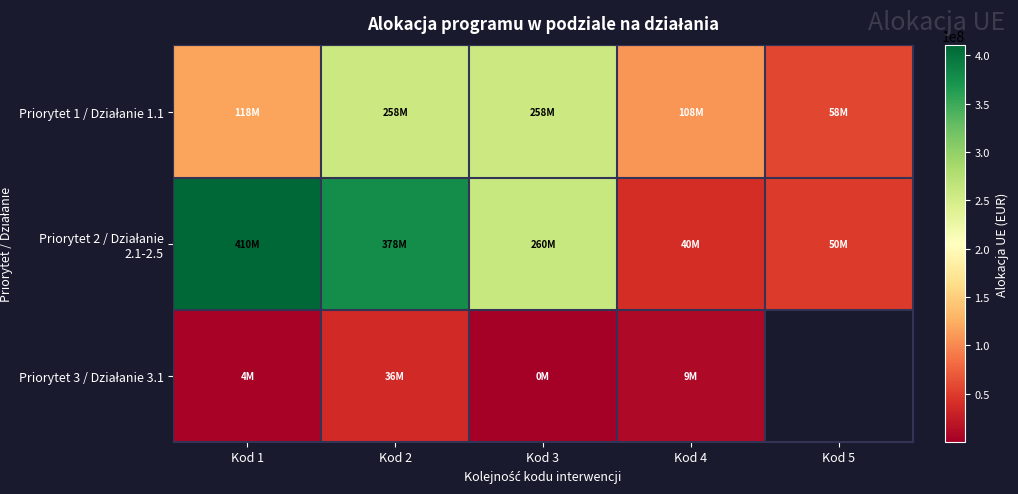

What is the minimum value for Priorytet 2 / Działanie 2.1-2.5?

40000000.0